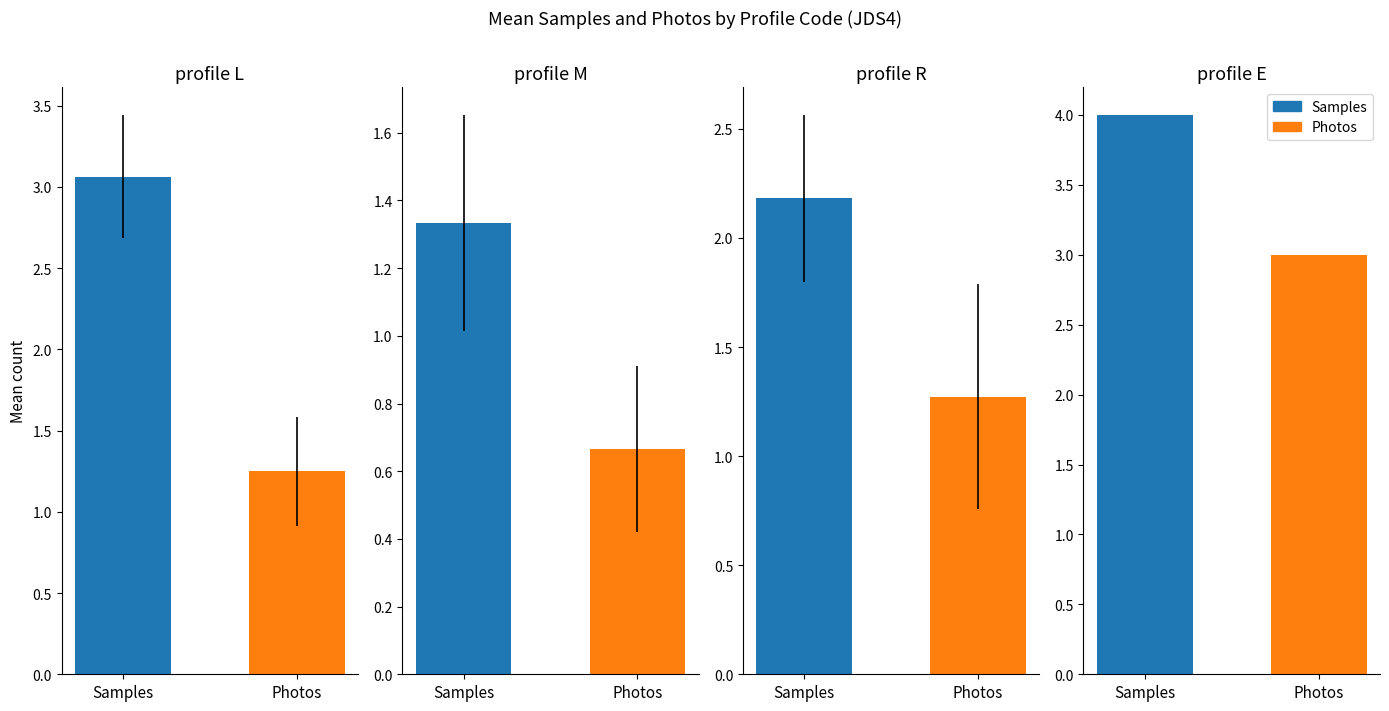

Which series has the largest range (max minus min)?

Samples